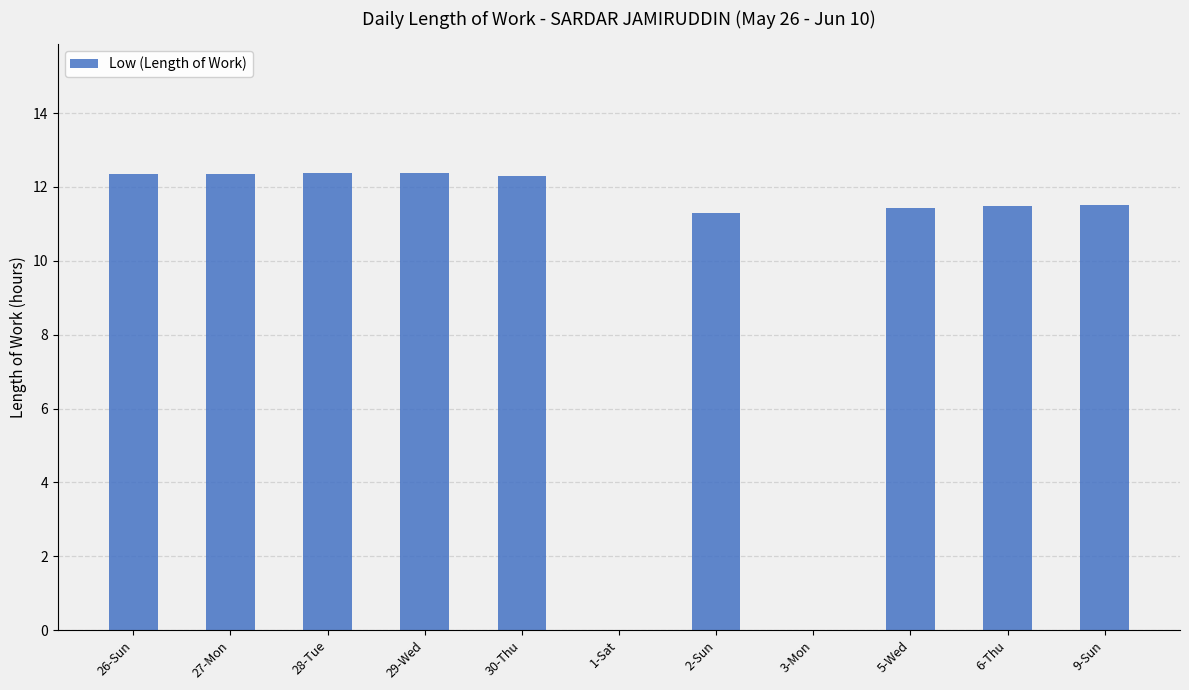

Between 2-Sun and 3-Mon, which is larger?

2-Sun